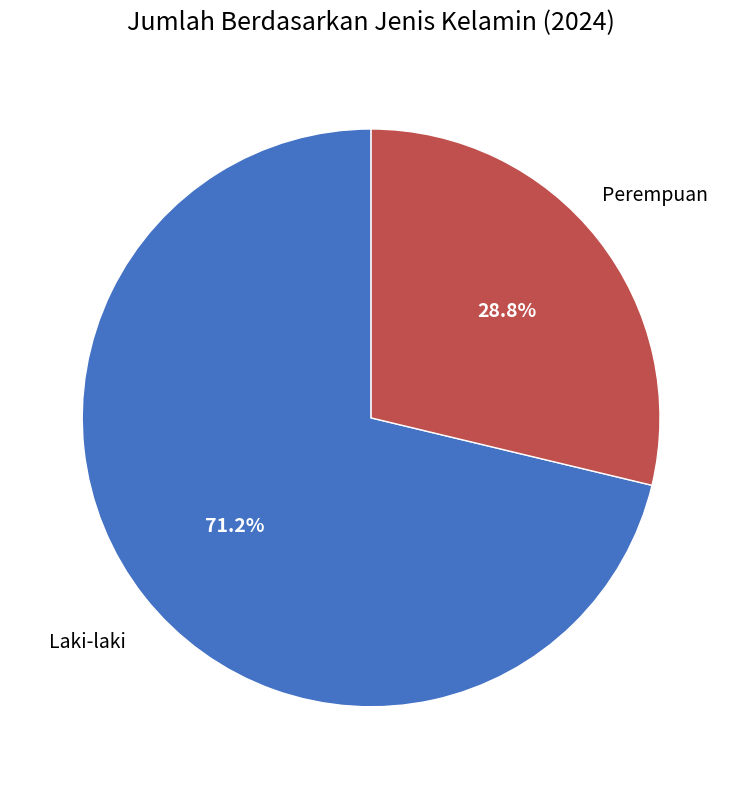

To the nearest percent, what is the average slice percentage?

50%